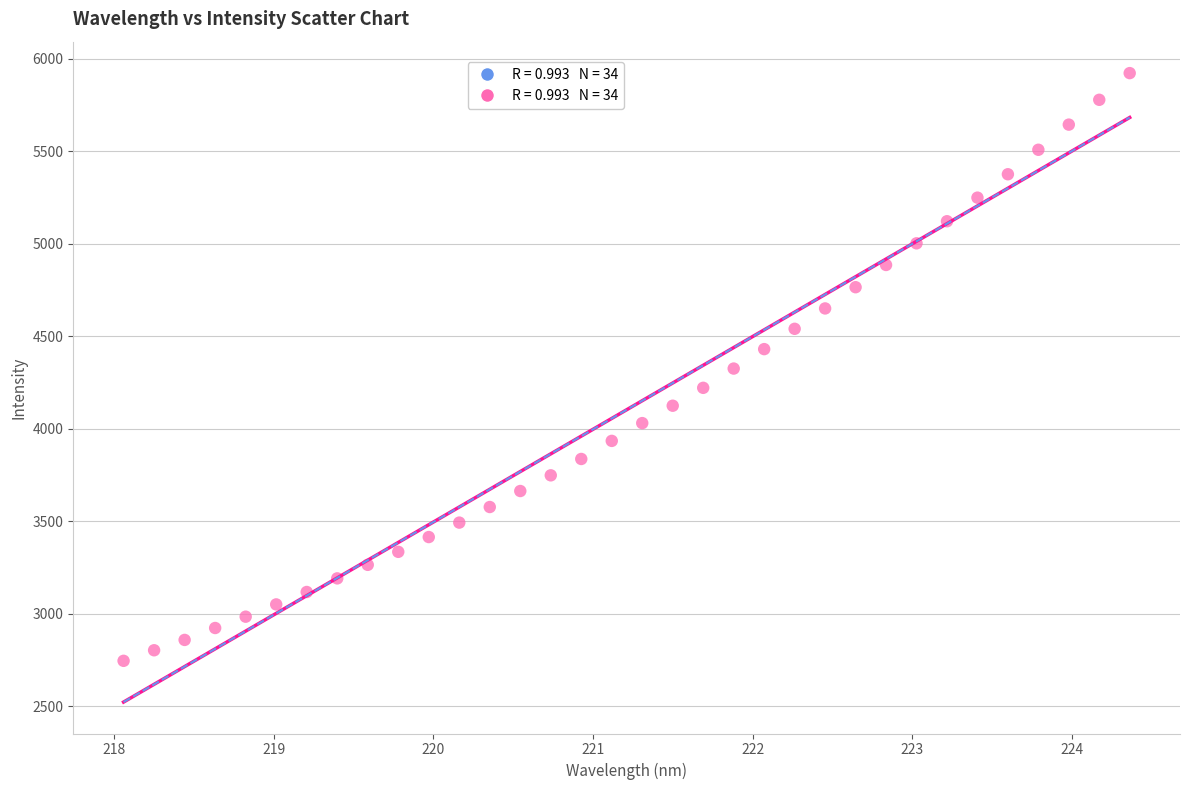

What is the range of X values (max minus min)?

6.3